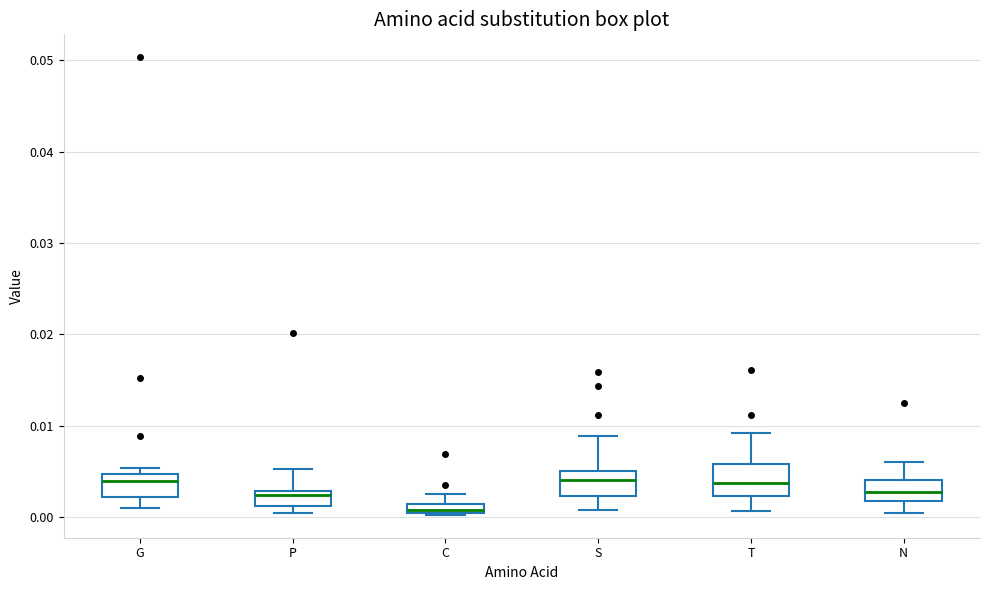

Where does the lower whisker of the box for N end on the y-axis? The values are not printed on the chart, so give them approximately, as read against the axis.

0.000